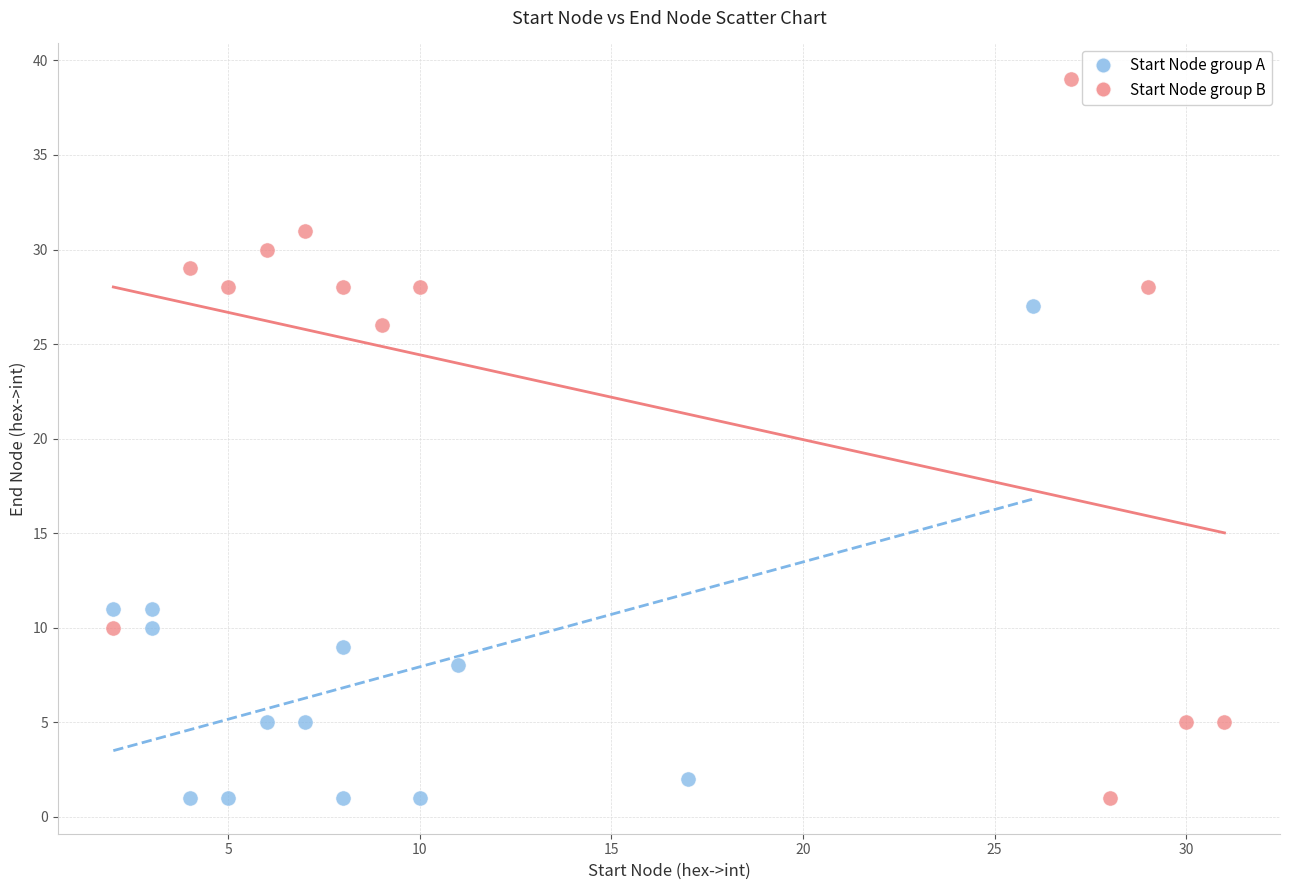

Which series reaches the maximum Y coordinate?

Start Node group B